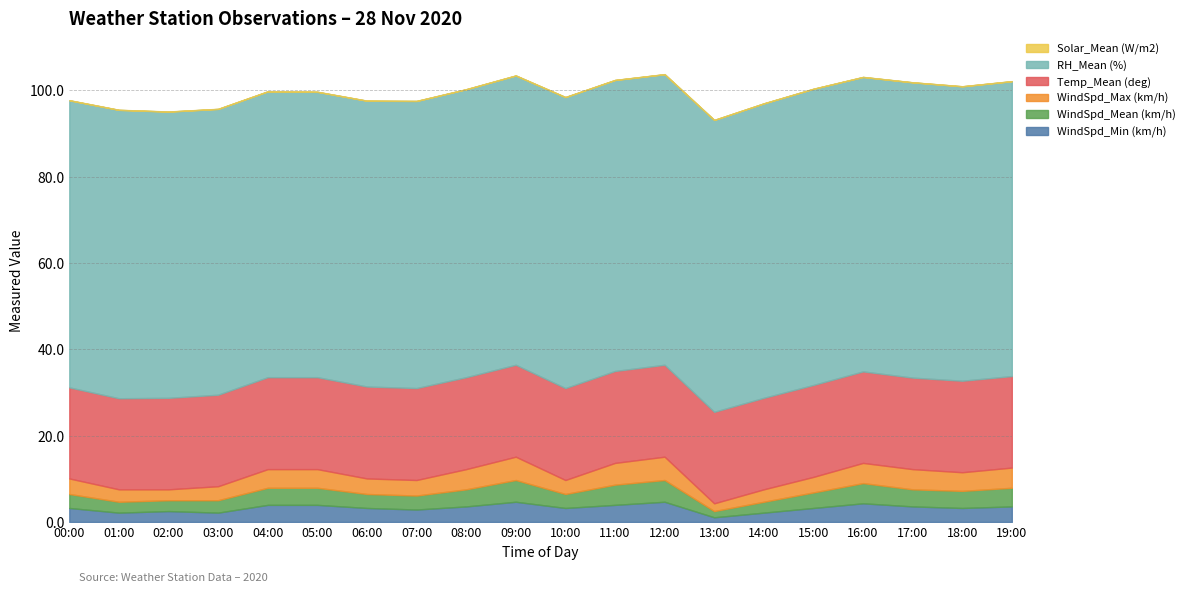

How many data points in WindSpd_Min (km/h) are above 3?

14